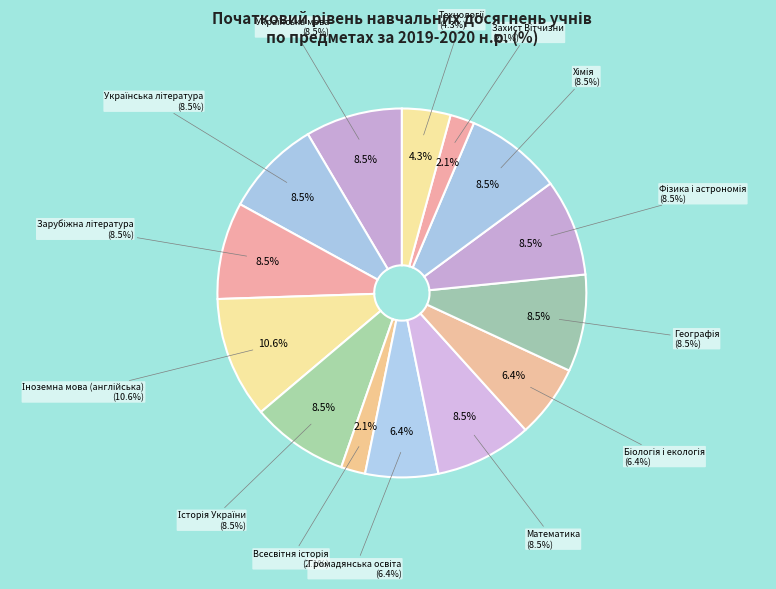

To the nearest percent, what percentage of the pie is Біологія і екологія?

6%